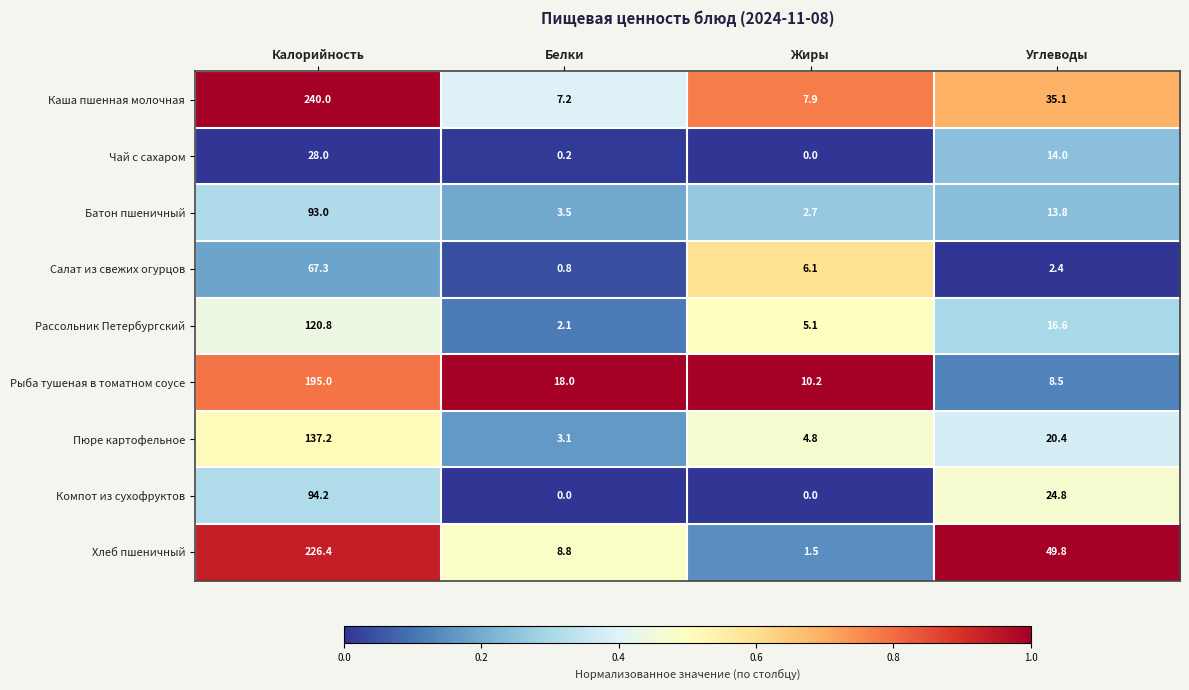

What is the greatest value displayed?

240.0